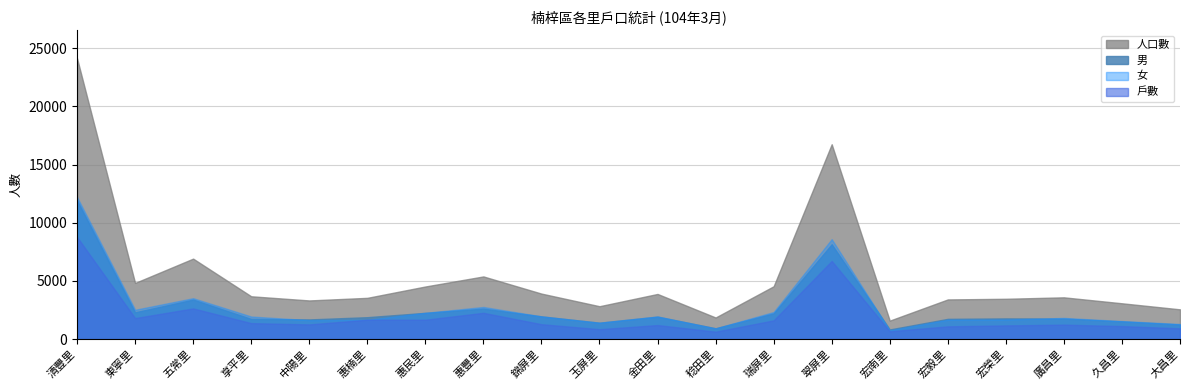

Reading left to right, what are all the values shown in this chart?

戶數: 8775	1808	2640	1377	1266	1667	1669	2261	1284	855	1210	641	1612	6713	673	1099	1180	1245	1121	930
男: 11921	2307	3398	1739	1695	1887	2261	2623	1956	1413	1933	936	2213	8152	834	1744	1783	1769	1527	1260
女: 12206	2523	3518	1944	1630	1661	2262	2764	1957	1416	1949	924	2331	8588	758	1668	1685	1823	1554	1301
人口數: 24127	4830	6916	3683	3325	3548	4523	5387	3913	2829	3882	1860	4544	16740	1592	3412	3468	3592	3081	2561